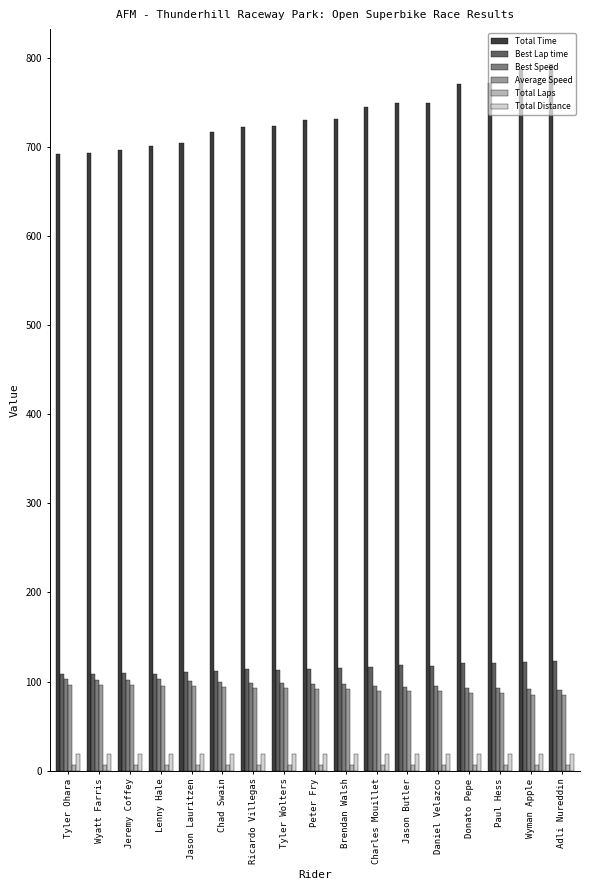

What is the highest value of the Average Speed series?

96.8